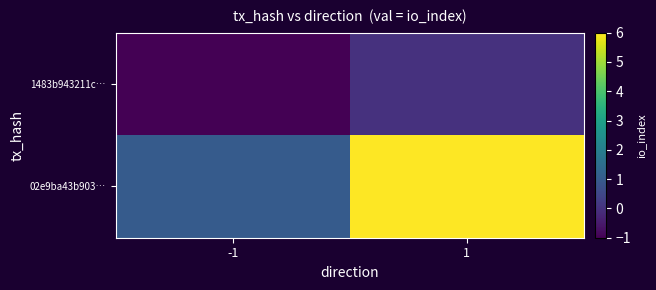

Reading left to right, extract all data points from this chart.

1483b943211c…: -1=-1	1=0
02e9ba43b903…: -1=1	1=6